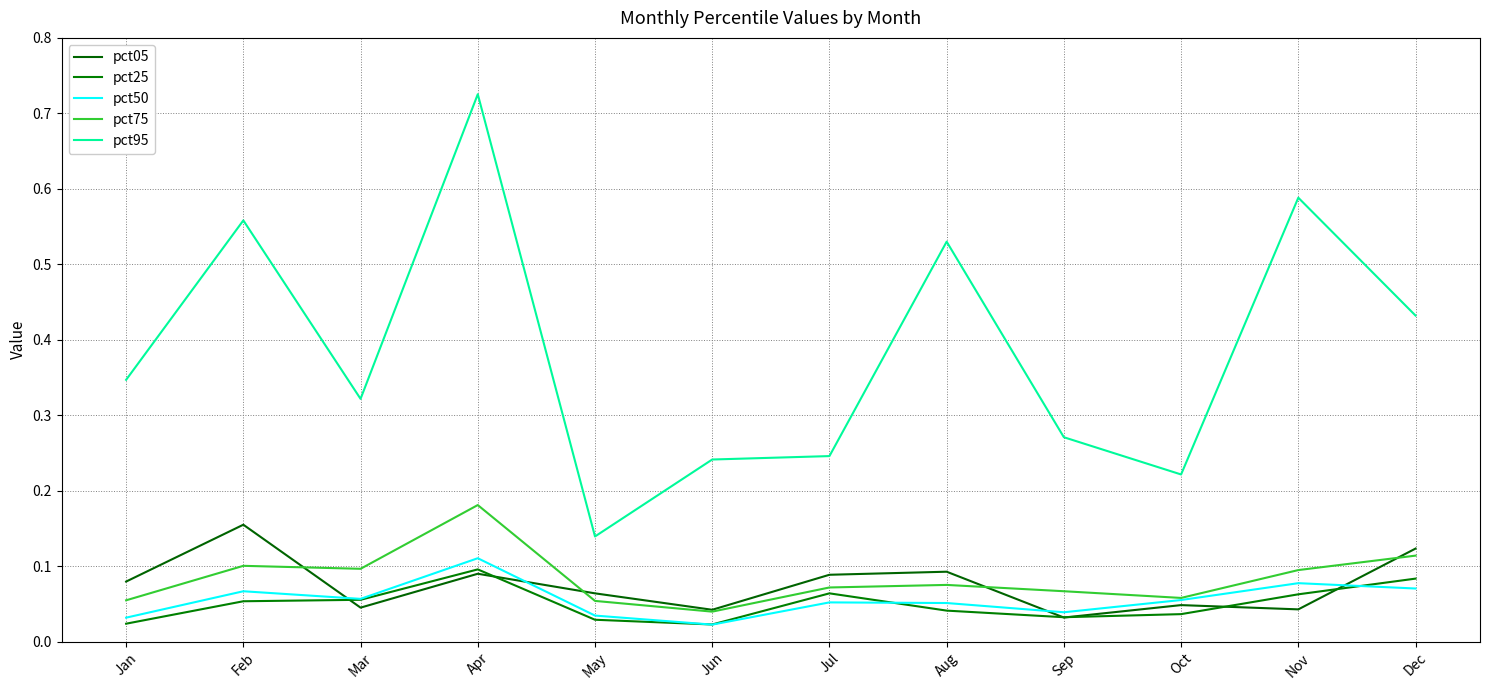

The pct95 series shows 0.2 at Jun. True or false?

True